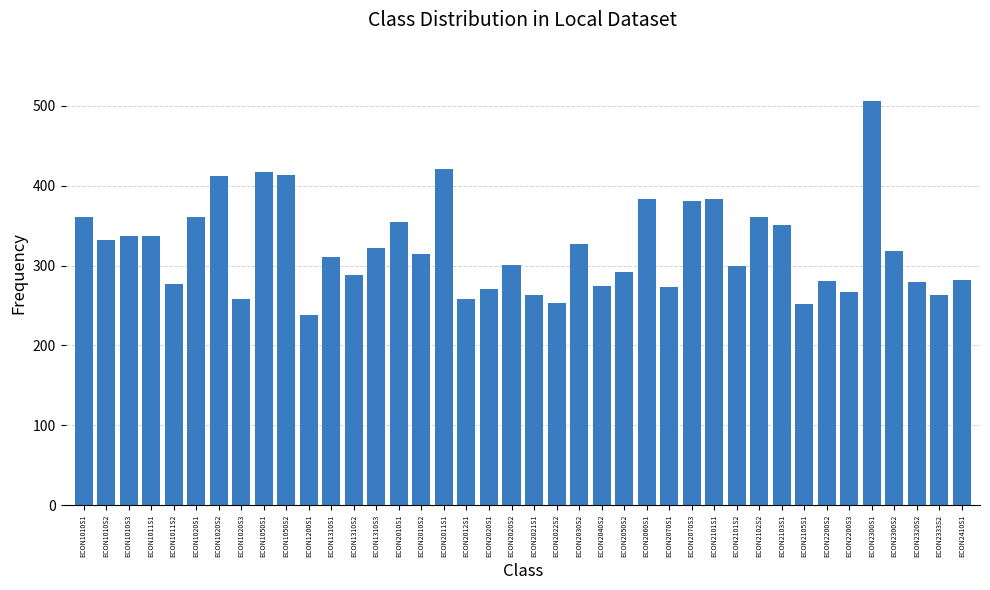

How many values are below 314?

20